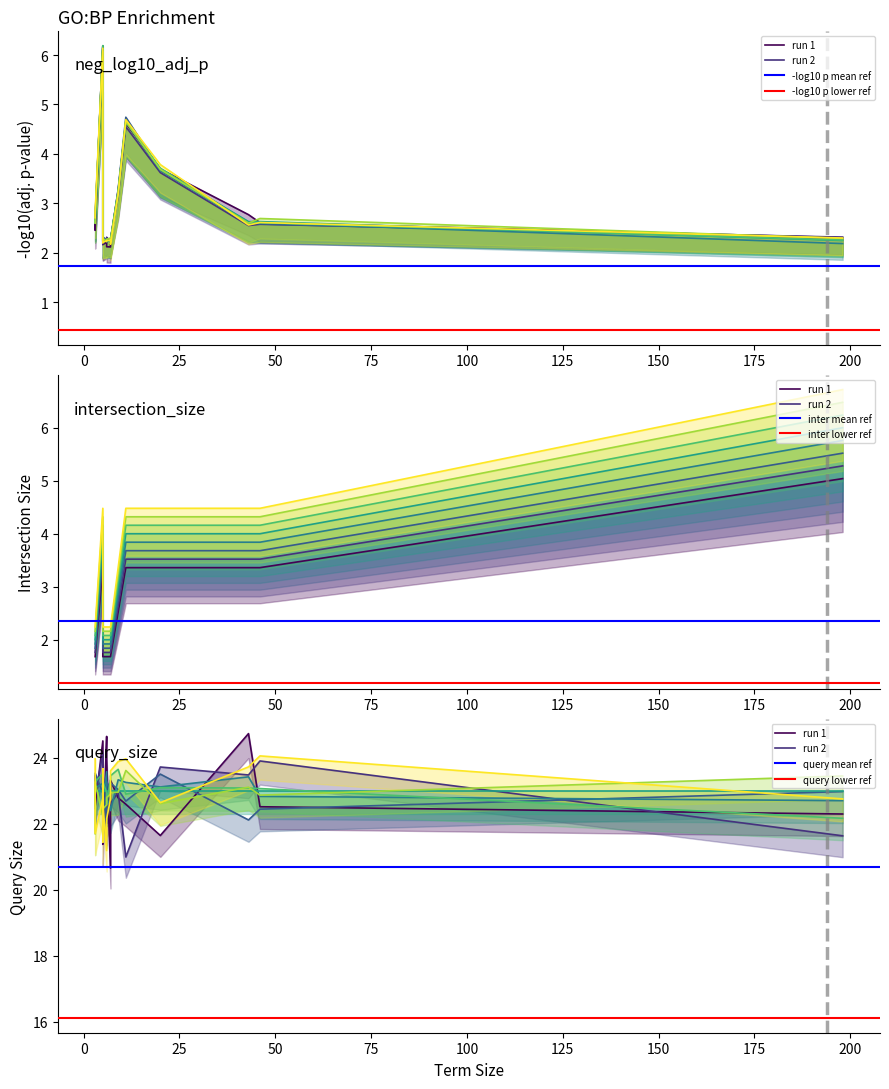

What is the difference between the maximum and second lowest values in the intersection_size series?

4.0